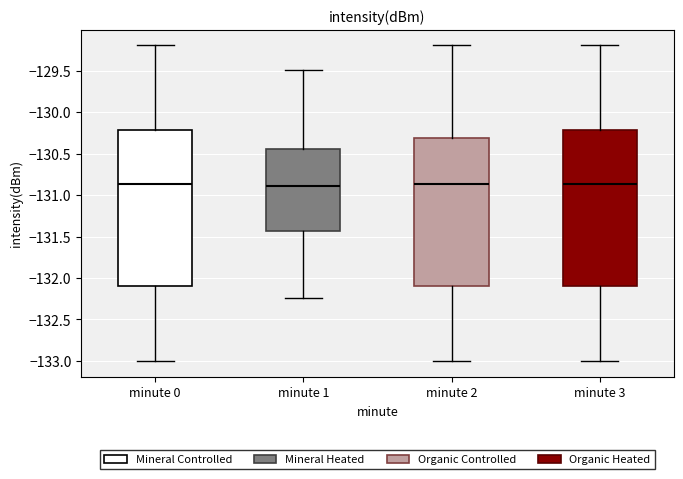

Where does the median line of the box for minute 3 sit on the y-axis? The values are not printed on the chart, so give them approximately, as read against the axis.

-130.85